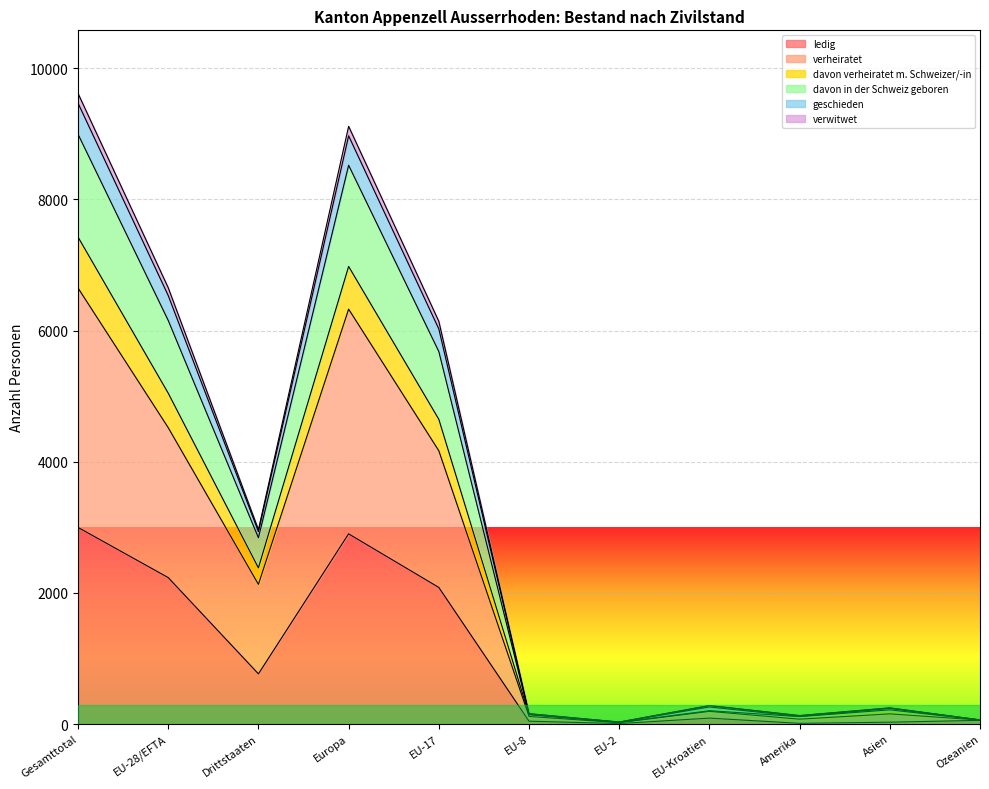

What is the label of the 11th point from the right?

Gesamttotal